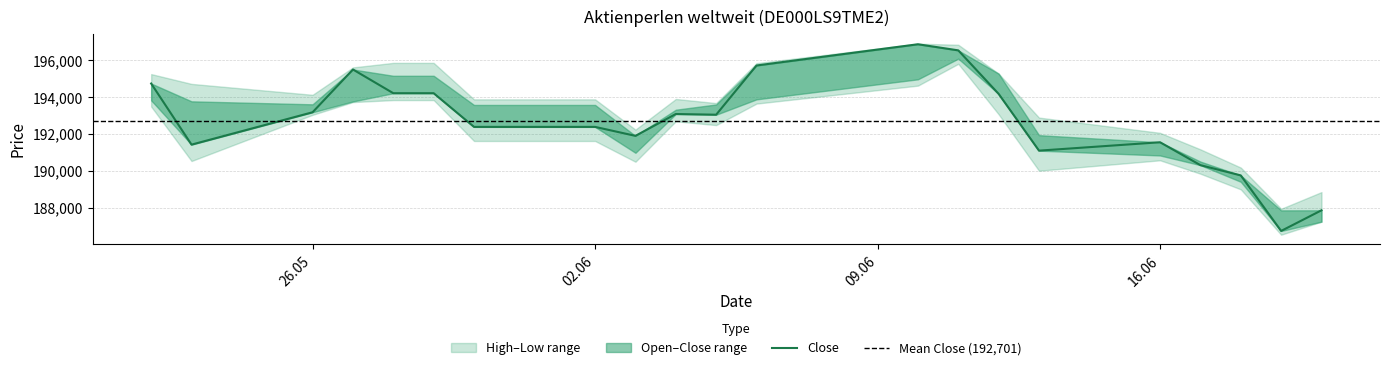

What is the difference between the maximum and minimum values in the Open series?

8847